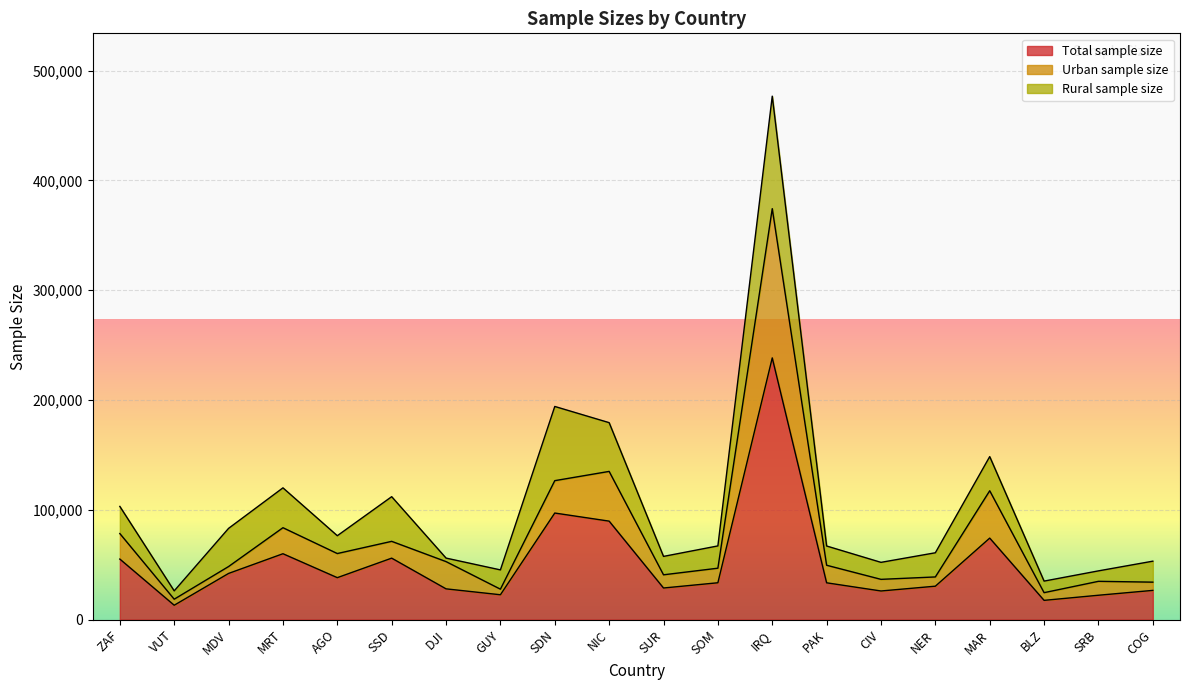

Where is Total sample size nearest to the value 125709?

SDN